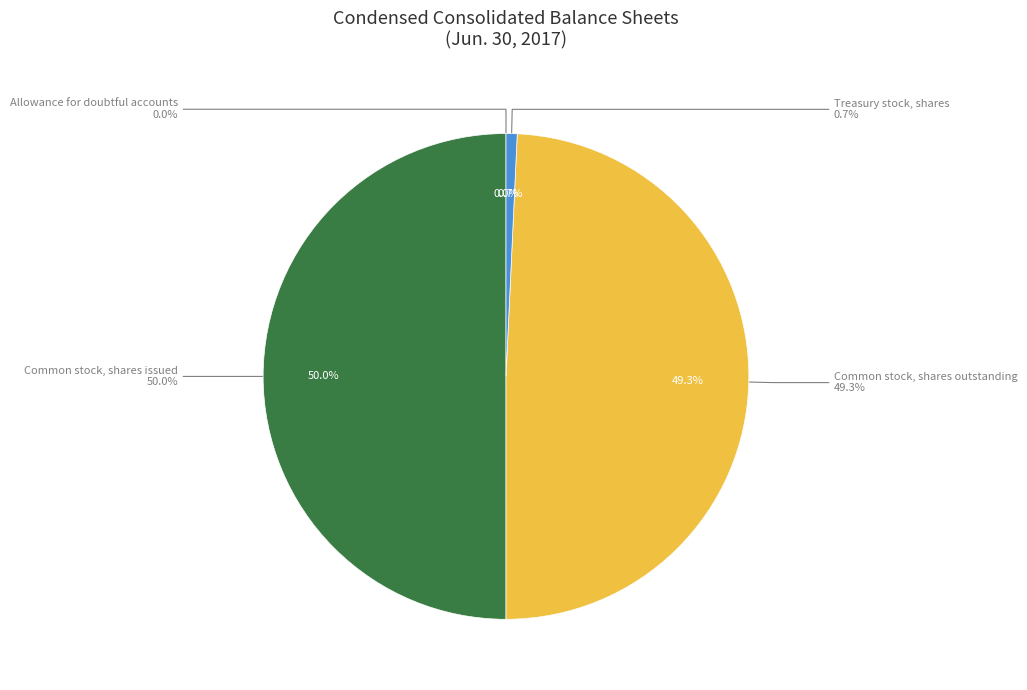

Is there any slice that represents more than half of the pie?

No